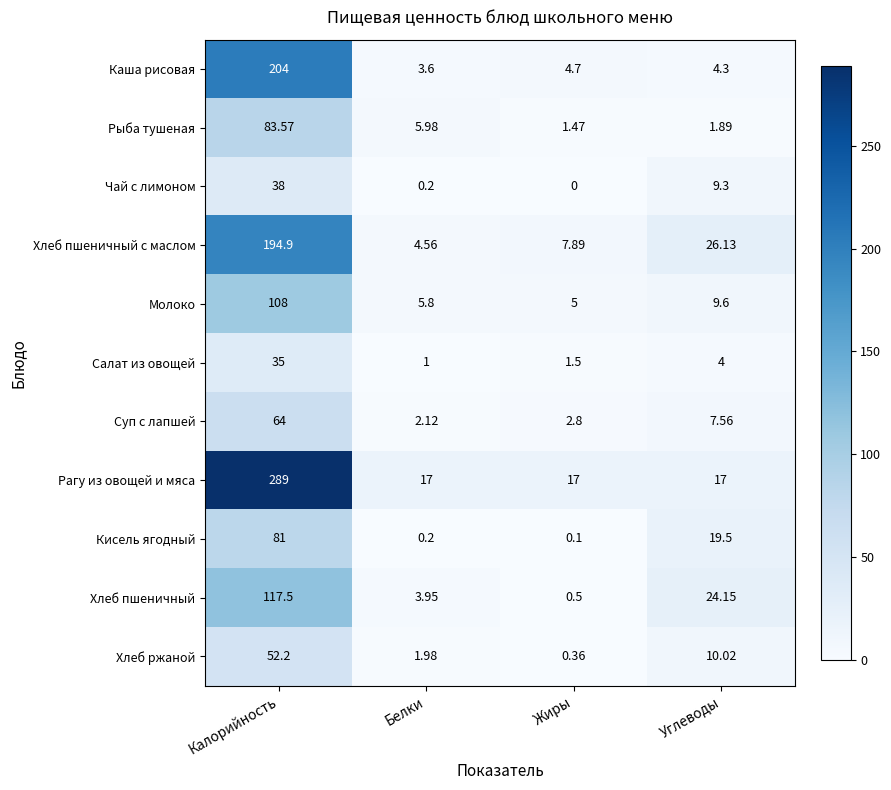

Which label corresponds to the smallest value in the chart?

Жиры